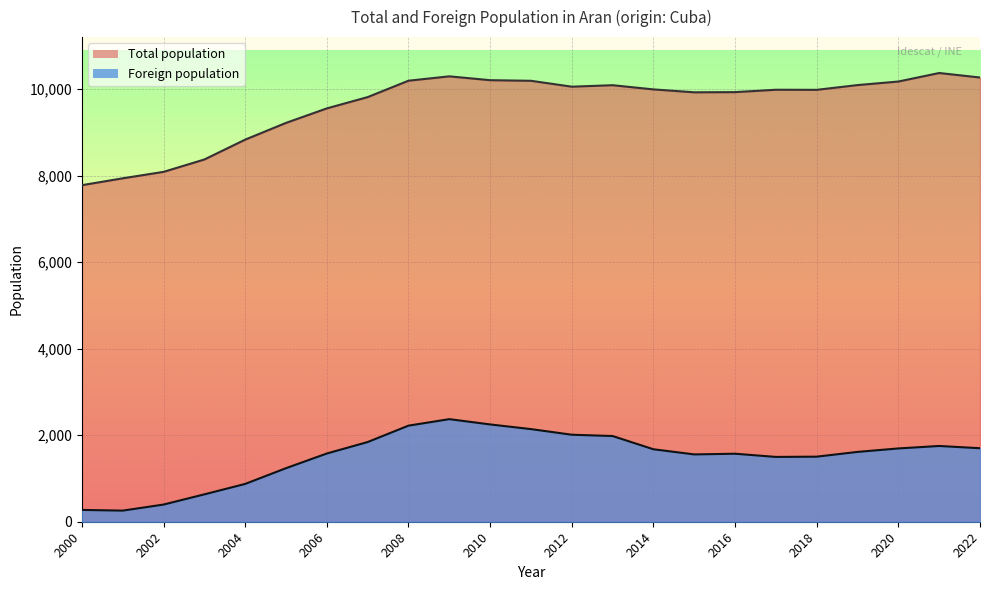

Between 2005 and 2009, which is larger?

2009